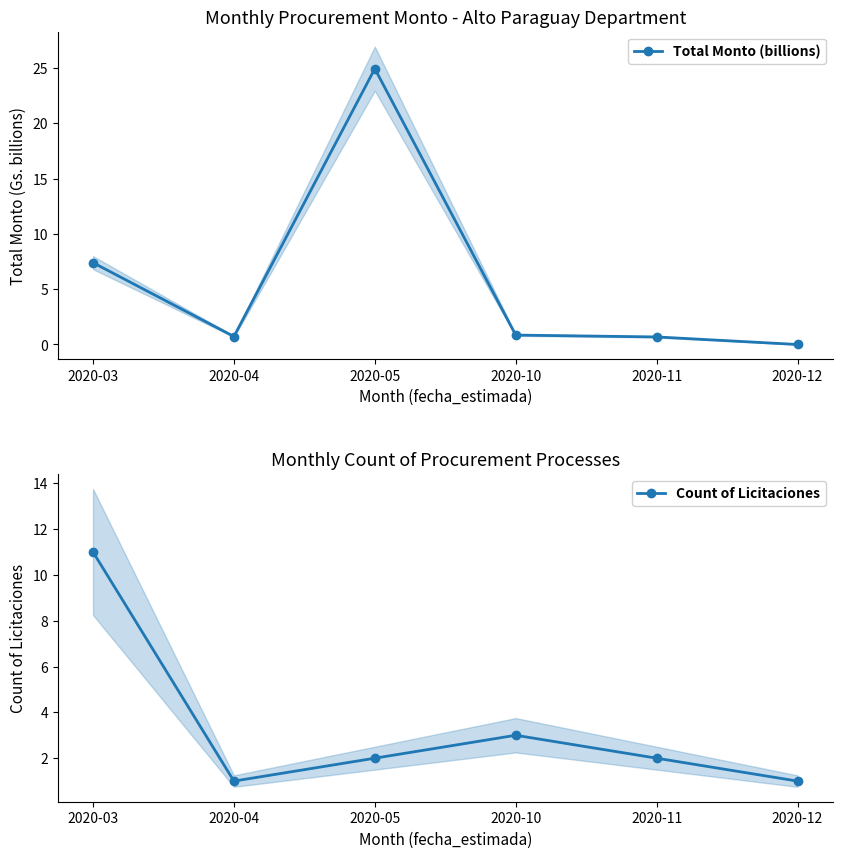

Which series changed the most between 2020-11 and 2020-12?

Count of Licitaciones